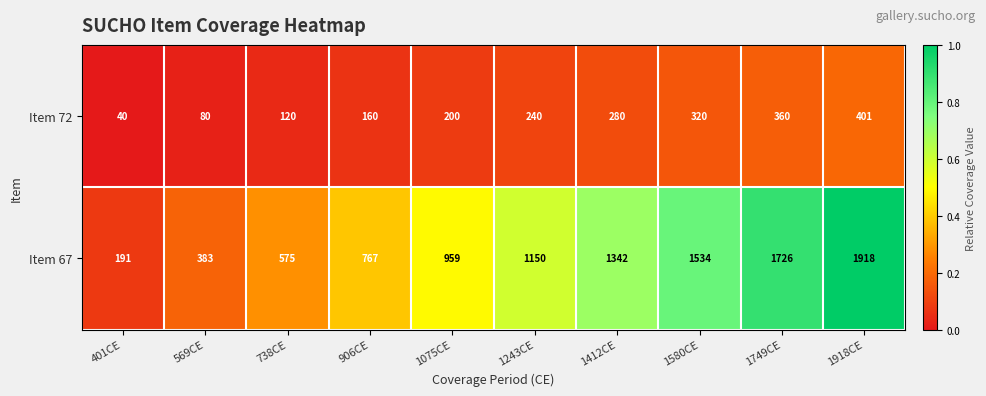

What is the total value across all series at 1243CE?

1390